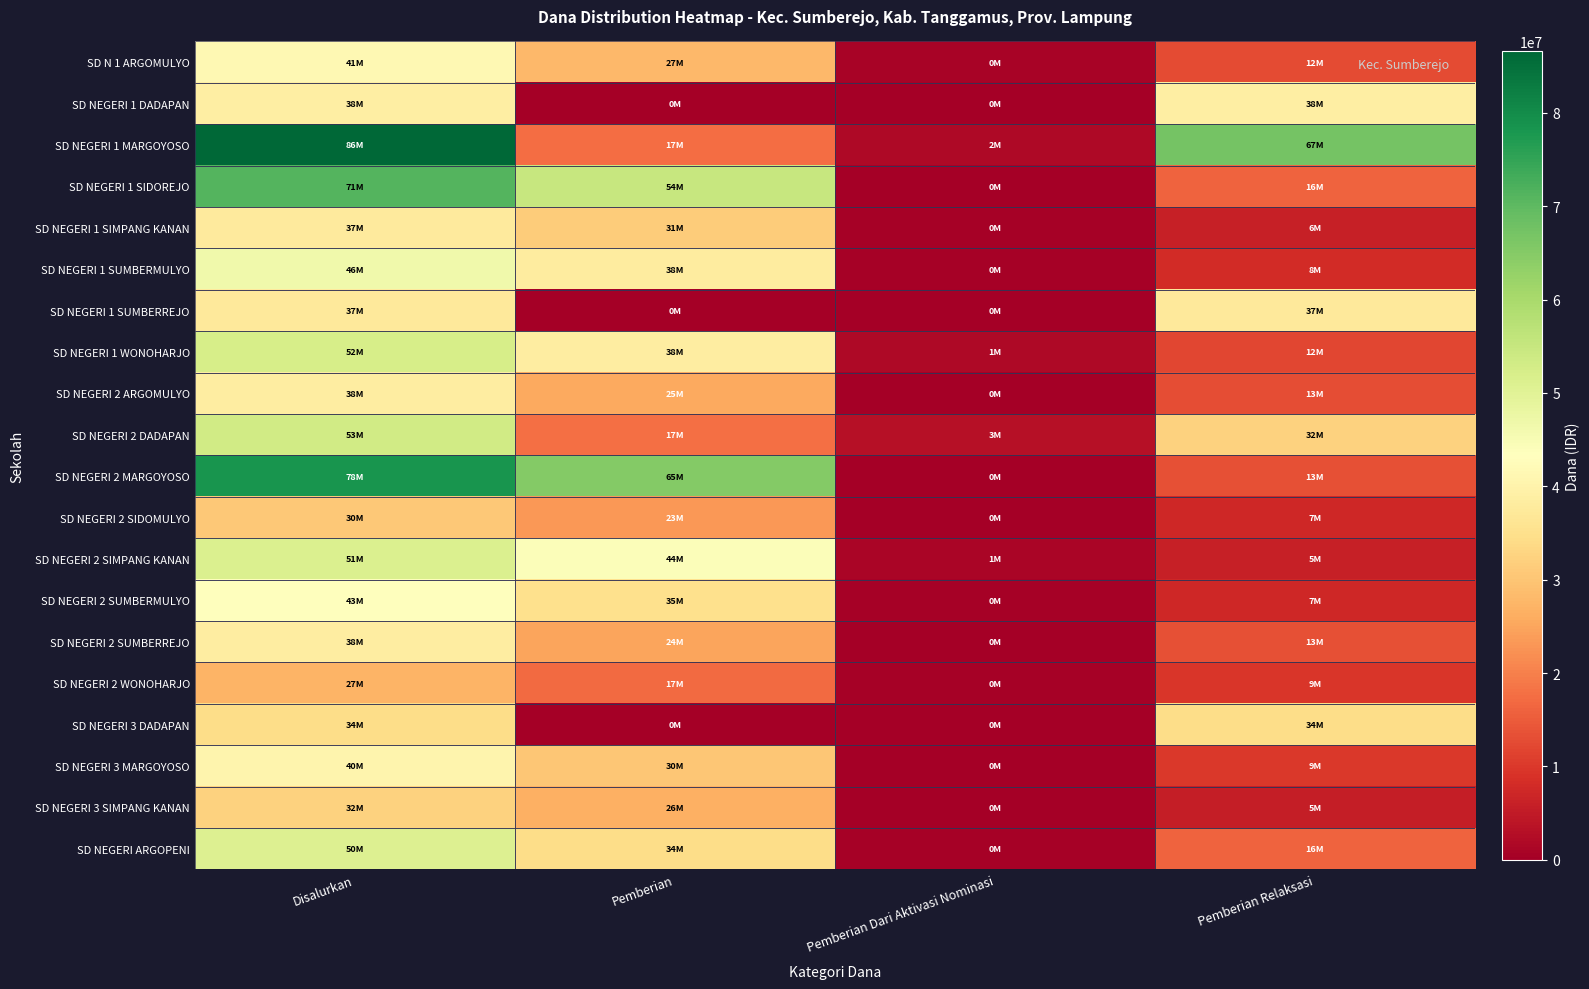

Which series has the largest total across all categories?

SD NEGERI 1 MARGOYOSO